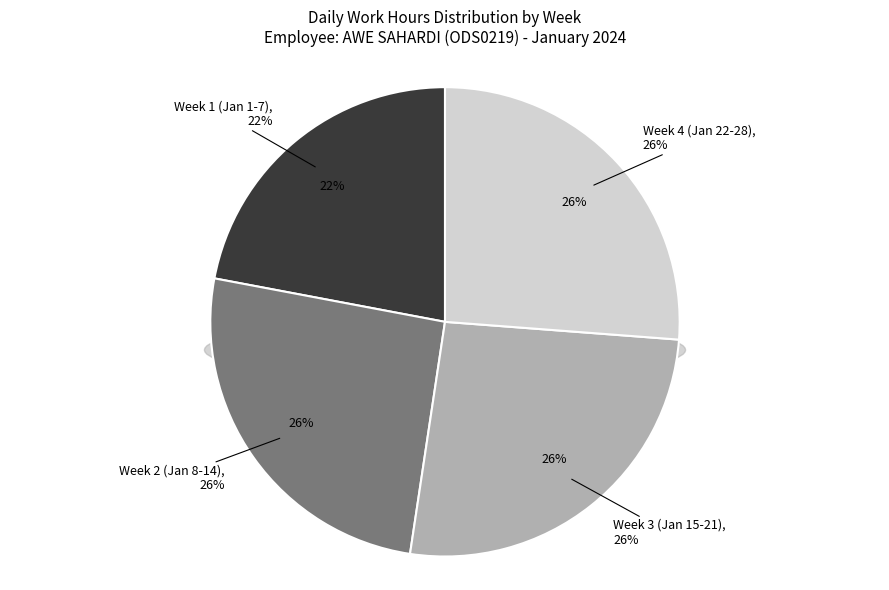

Which has a higher value, 17 or 11?

17